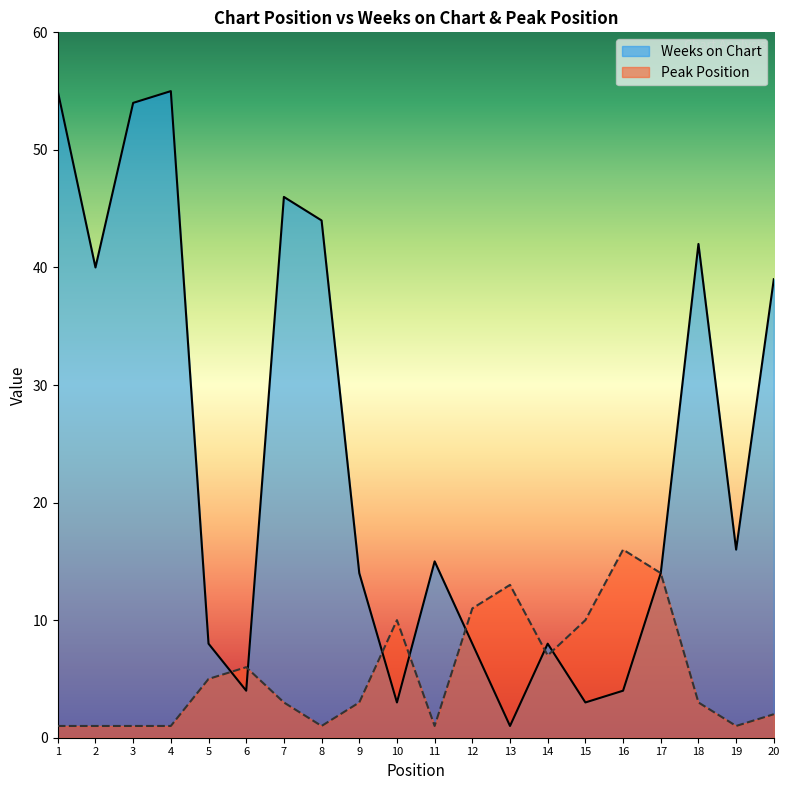

What is the approximate value of Peak Position at 14, to the nearest 5?

5